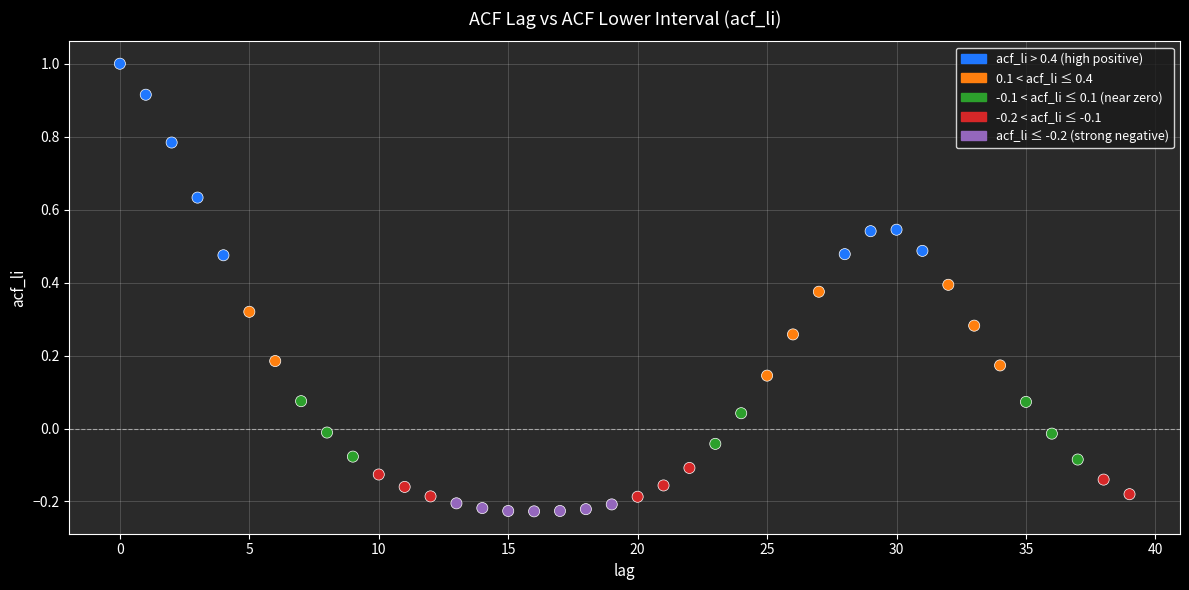

What is the range of Y values (max minus min)?

1.2